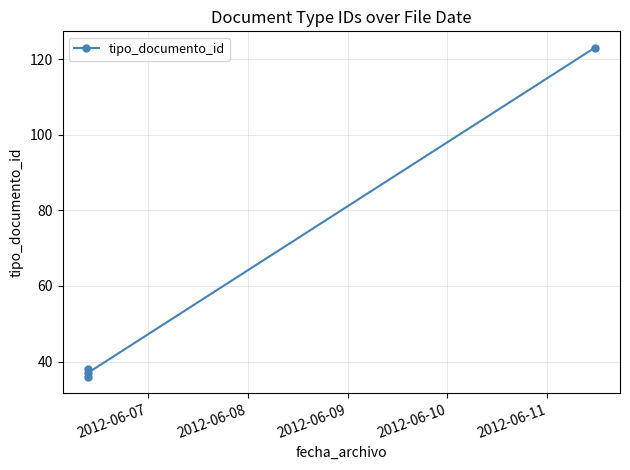

True or false: there are more than 0 points higher than both neighbors.

False